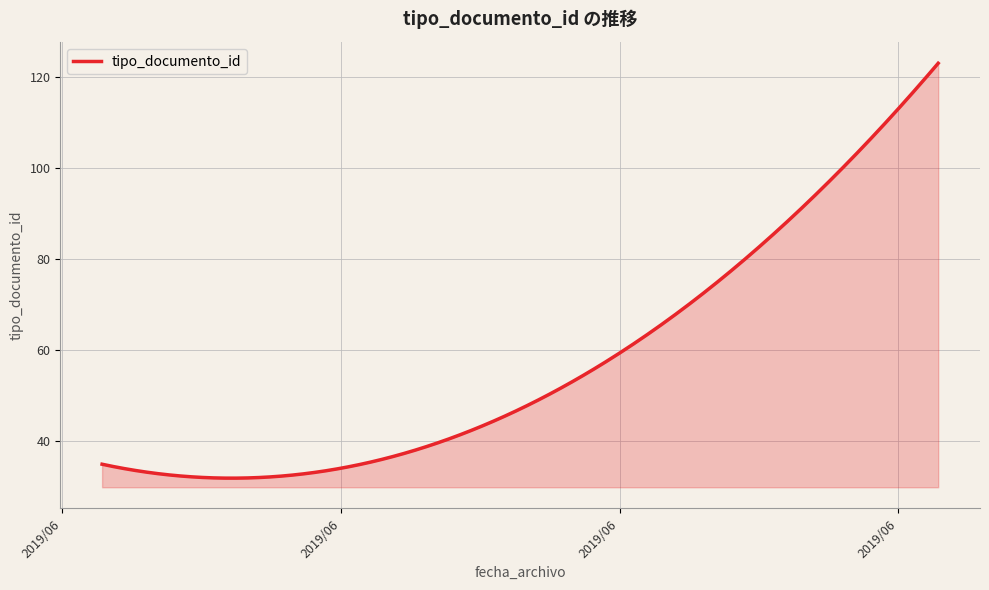

What is the difference between the maximum and minimum values?

91.1